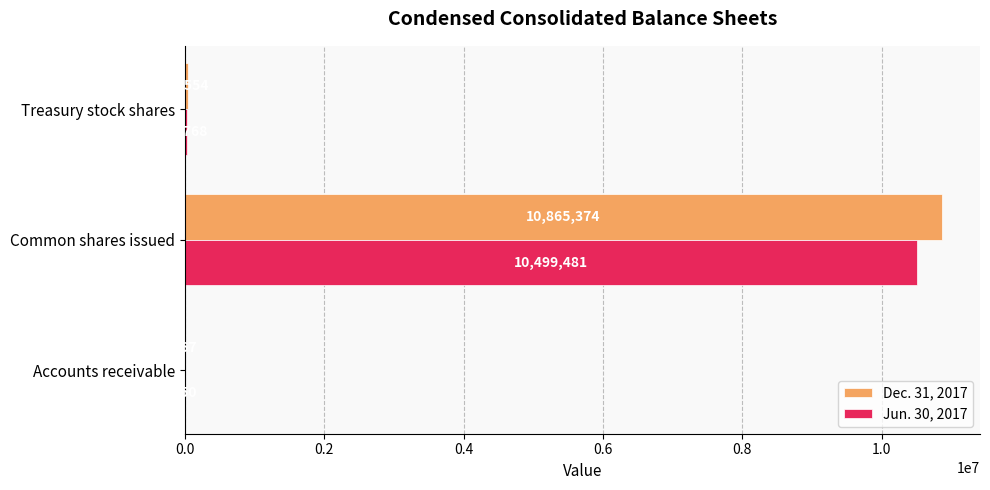

Read the Dec. 31, 2017 value at Common shares issued.

10865374